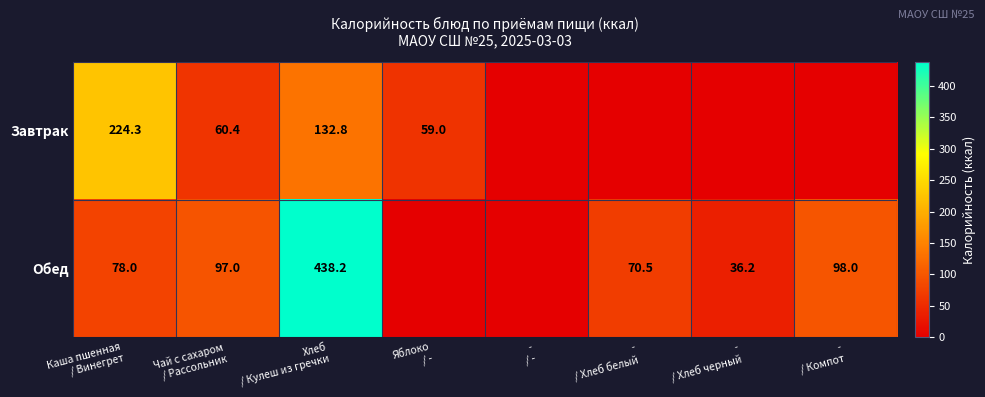

Where is Обед nearest to the value 219?

- / Компот